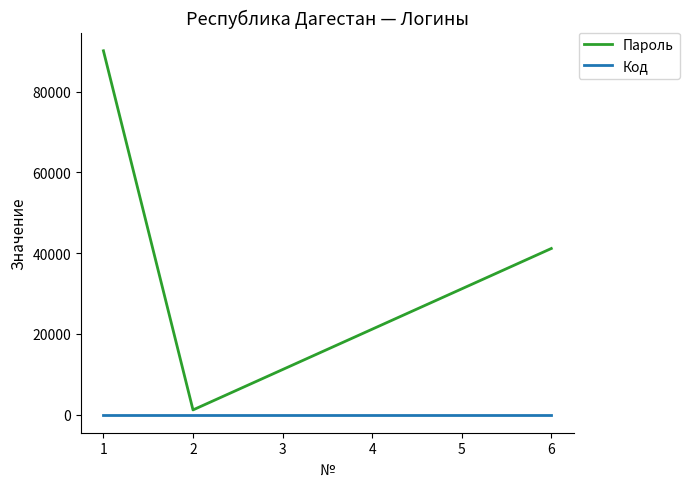

Is this an area chart (filled region under the line)?

No